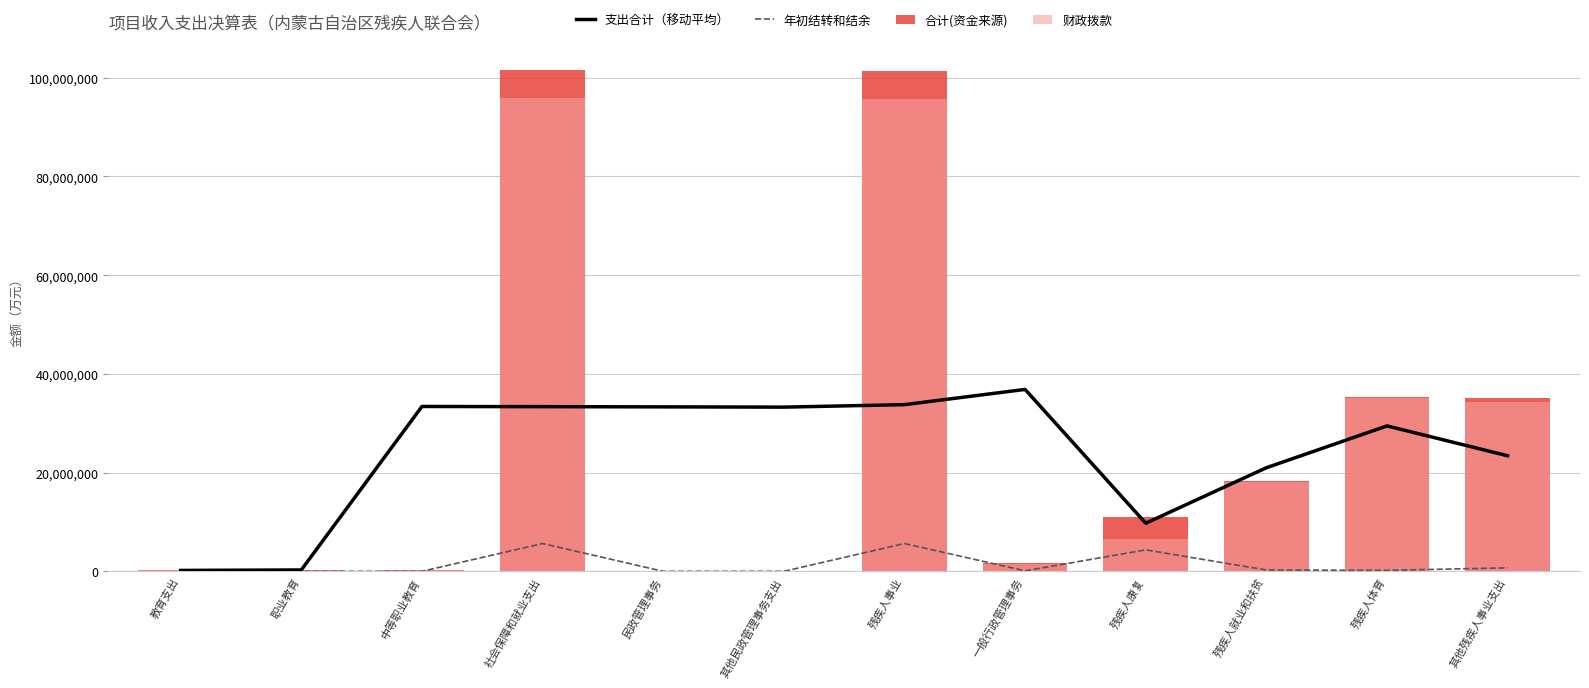

Is the value of 合计(资金来源) at 残疾人就业和扶贫 greater than the value of 财政拨款 at 残疾人事业?

No